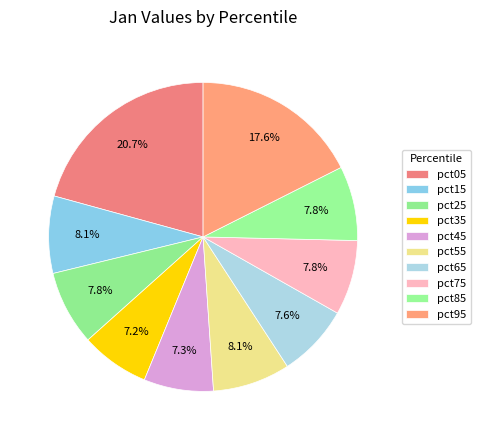

To the nearest percent, what portion does pct25 represent?

8%